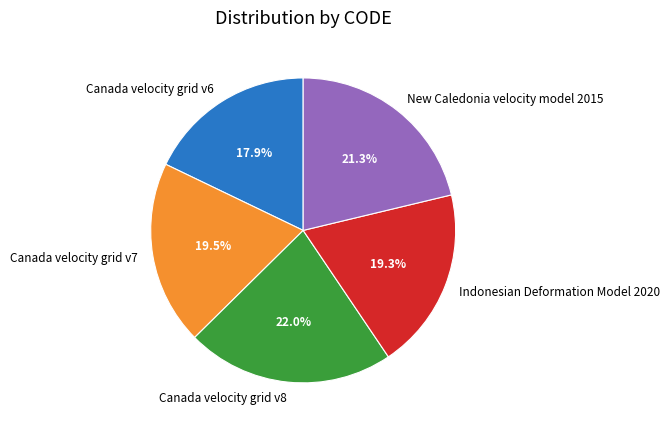

Does any single category account for the majority?

No